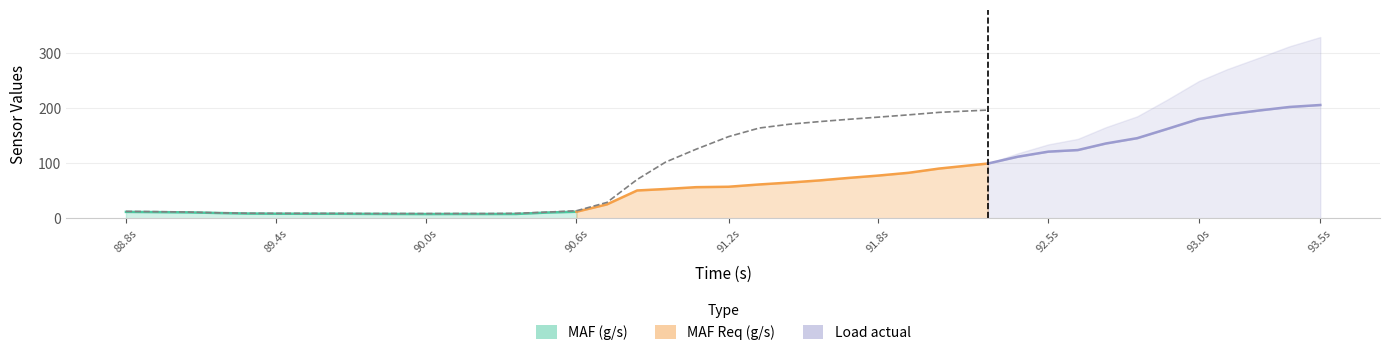

How many lines are shown in the chart?

3